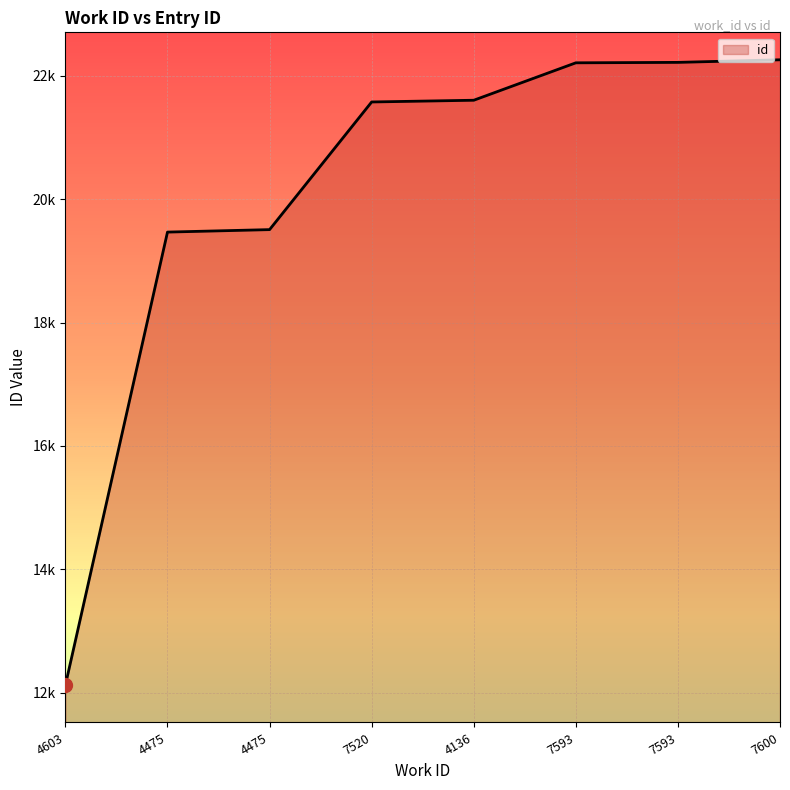

Does the chart display data point markers on the line(s)?

No